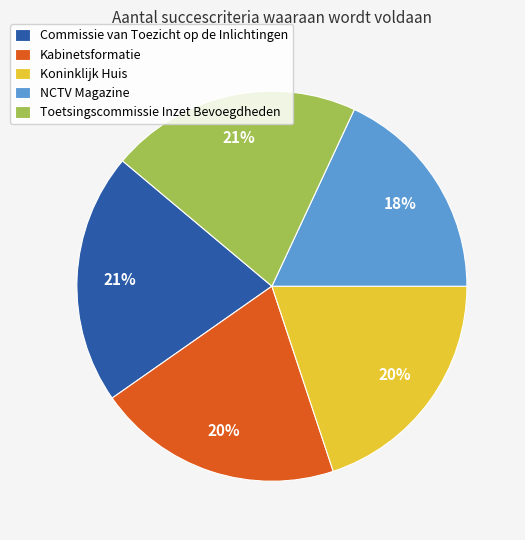

What is the smallest slice in the pie chart?

NCTV Magazine